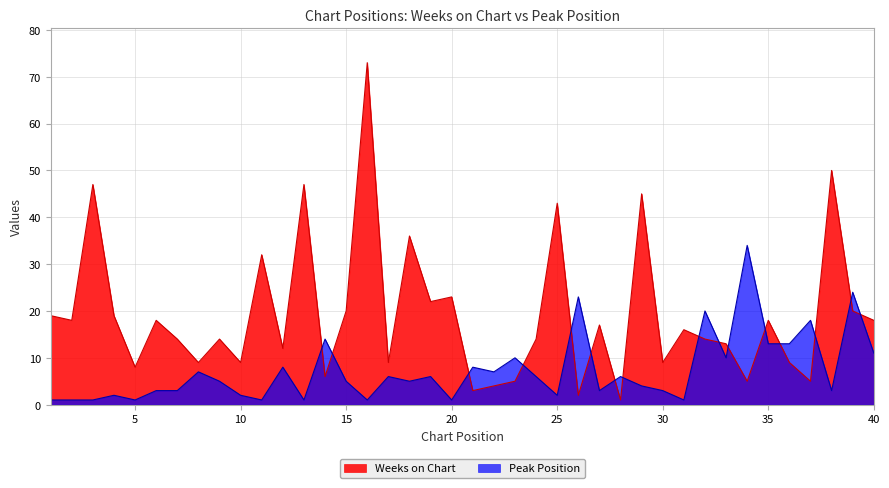

What are all the series names shown in the legend?

Weeks on Chart, Peak Position